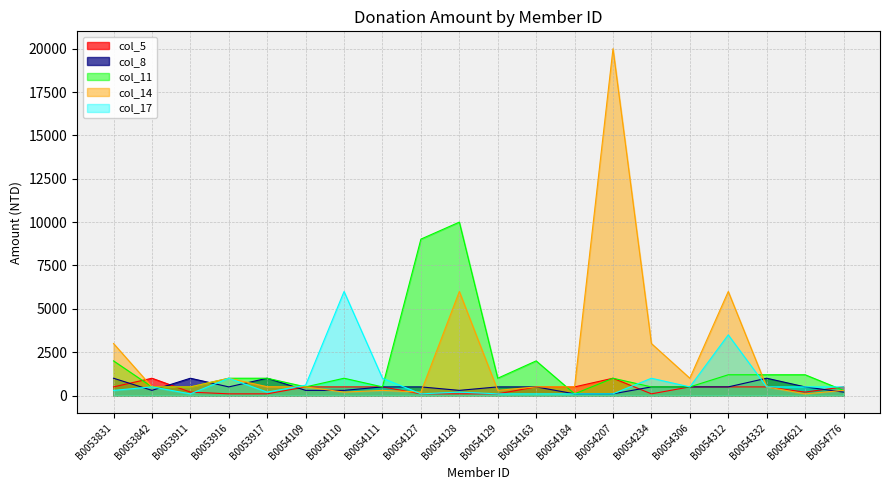

What is the difference between the highest and lowest values at B0054109?

300